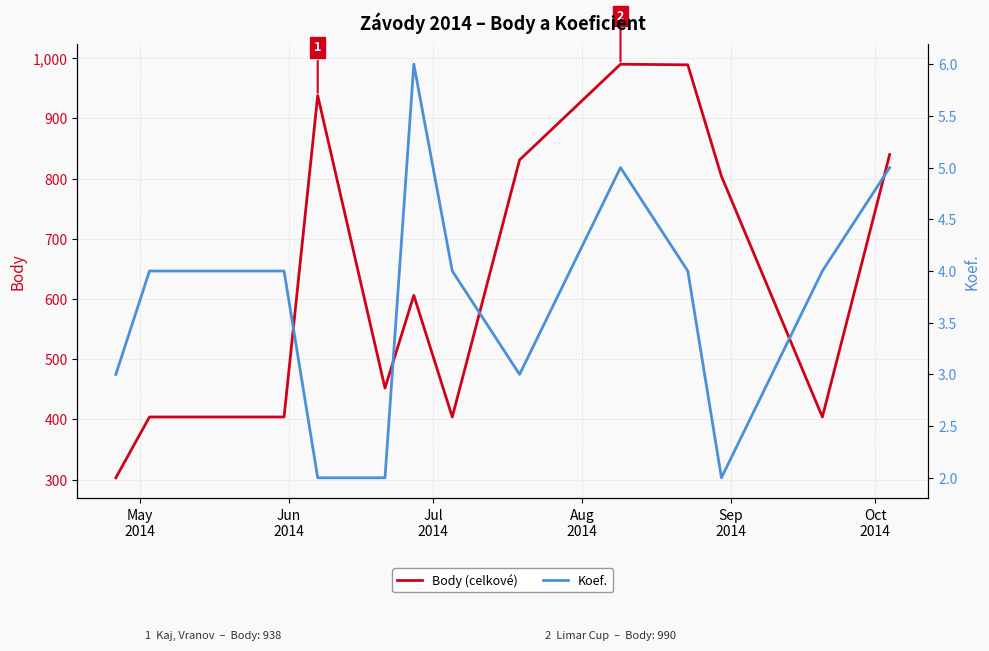

Does the chart have visible grid lines?

Yes